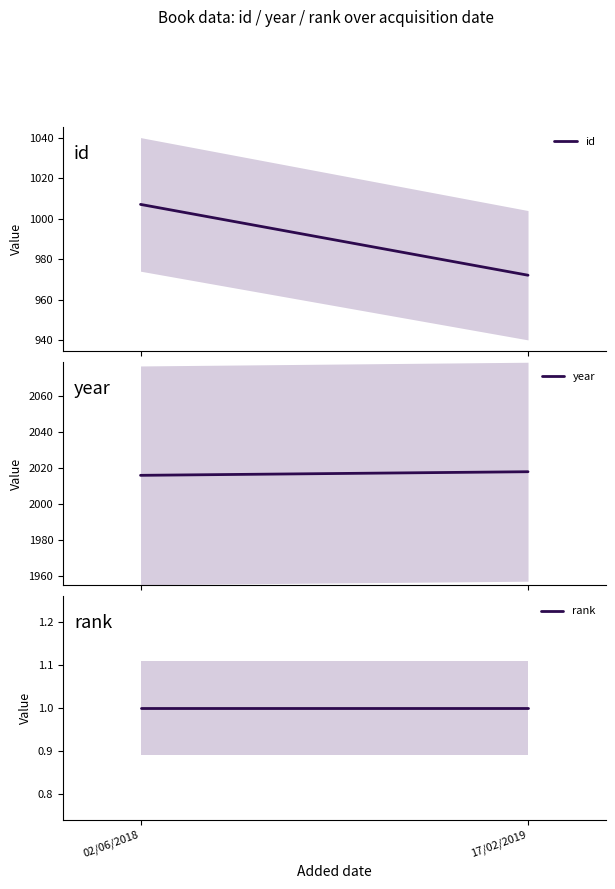

What is the difference between the maximum and minimum values in the year series?

2